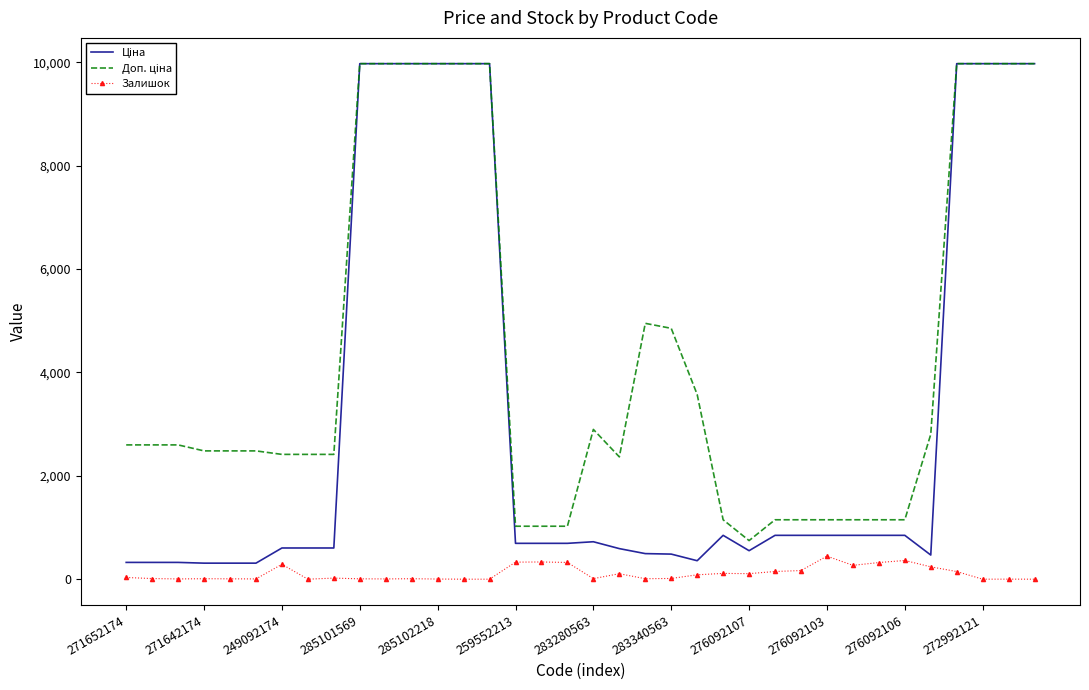

What is the maximum value for Залишок?

446.0